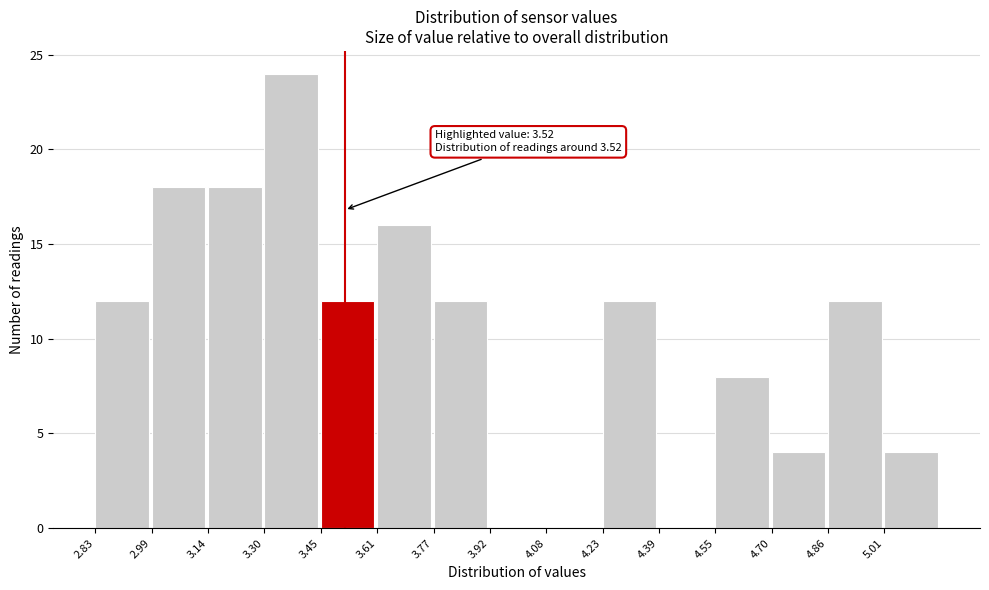

Which range on the x-axis has the tallest bar?

3.298 to 3.454